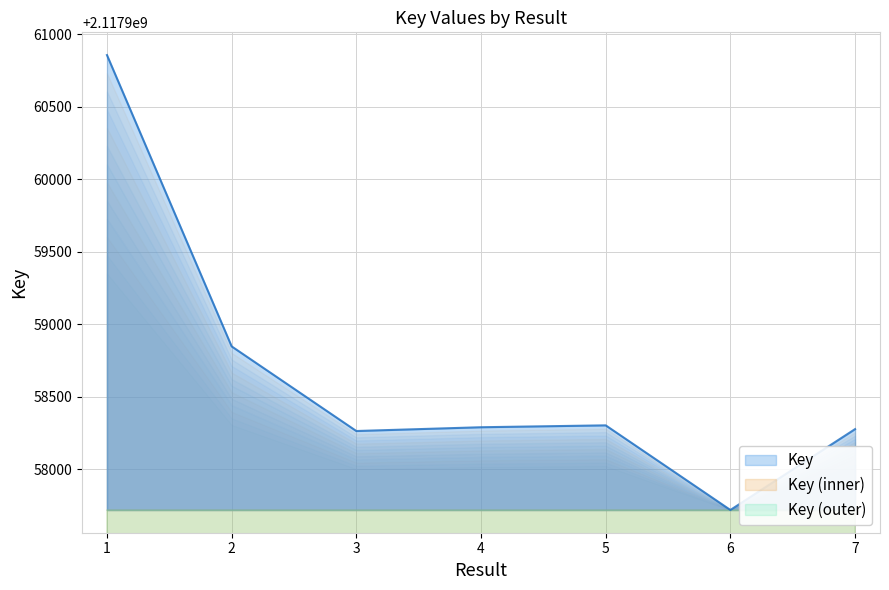

What is the minimum value shown in the chart?

2117957721